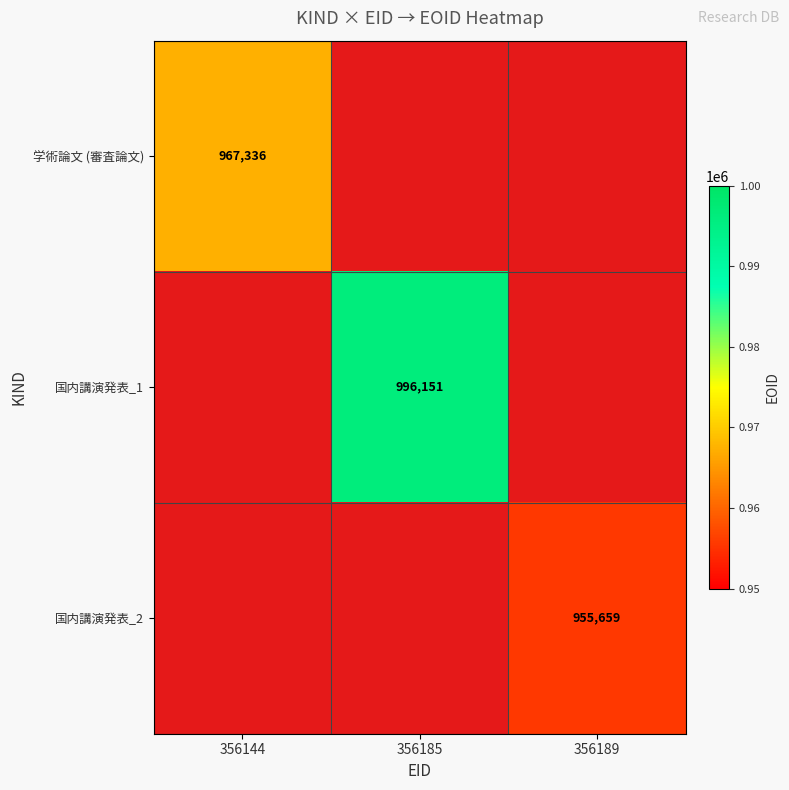

The value of 国内講演発表_2 at 356189 is 232028. True or false?

False